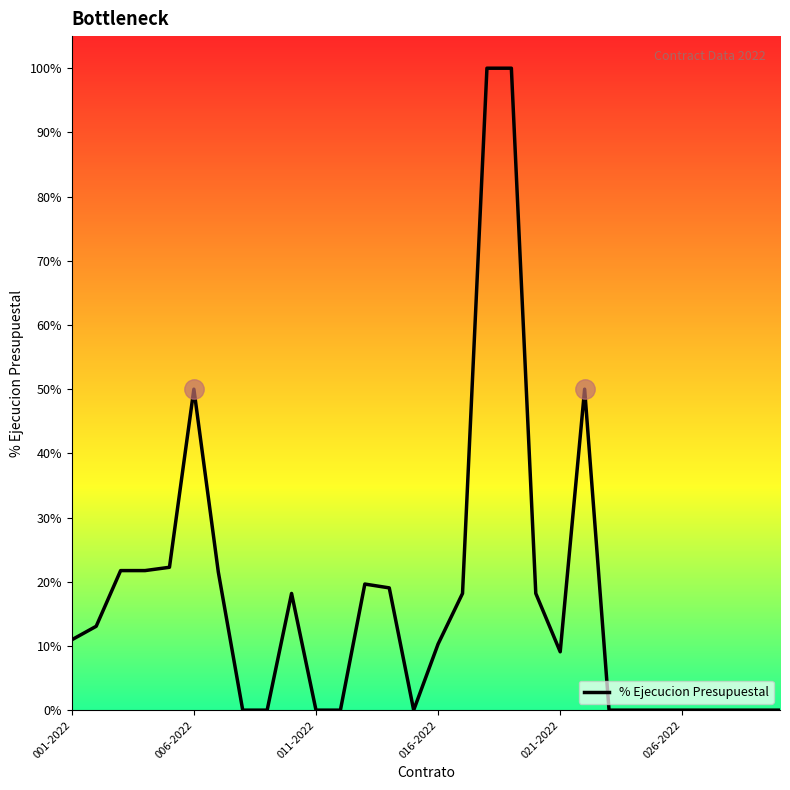

At which category does the chart reach its minimum across all series?

7